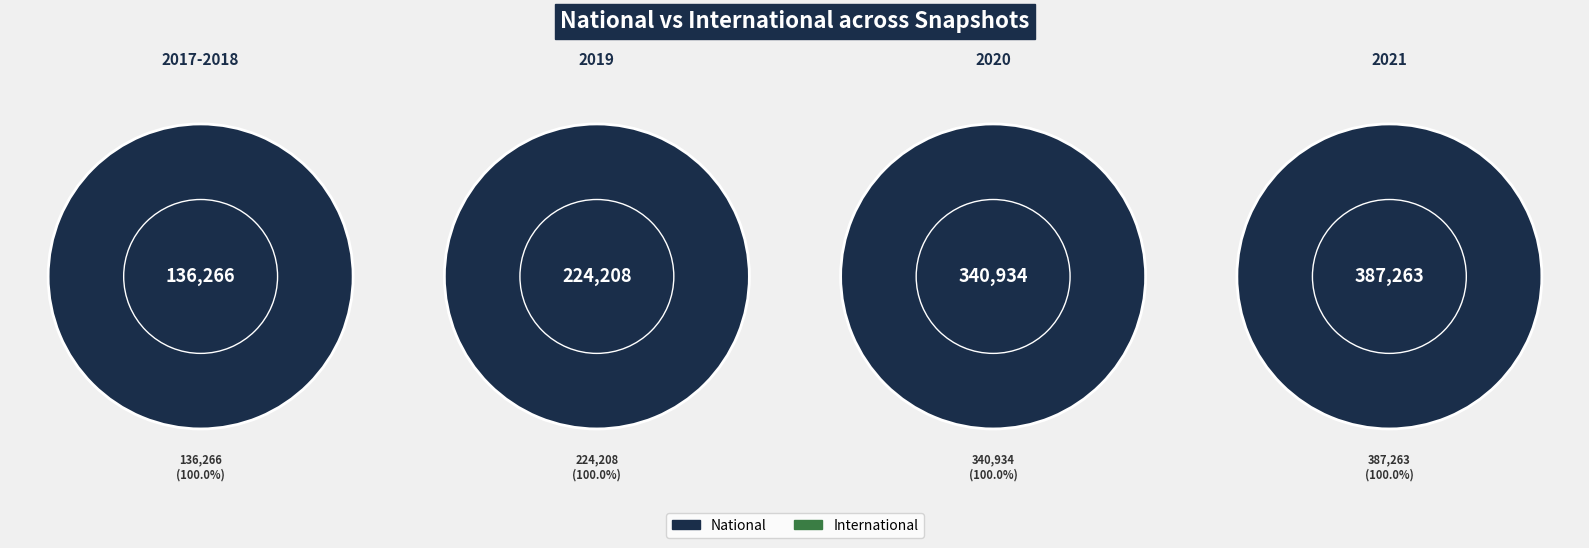

What portion of the pie excludes 2017-2018?

87.5%